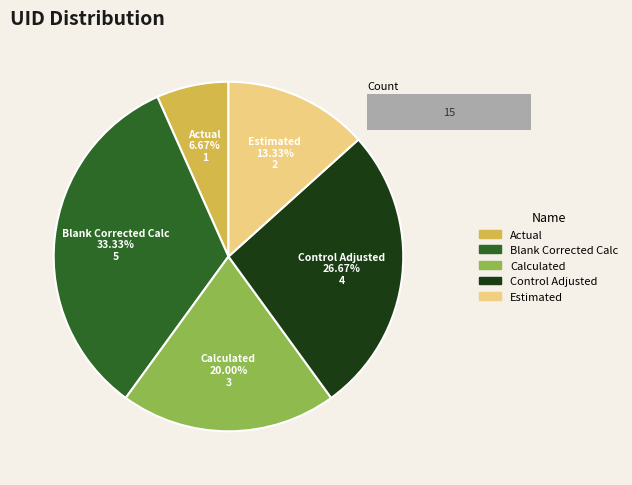

To the nearest percent, what is the difference between the Calculated and Control Adjusted slice percentages?

7%